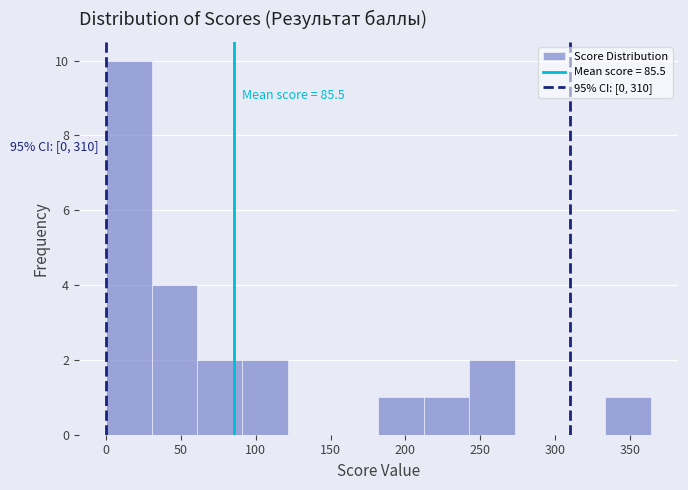

Over which range of the x-axis is the bar tallest?

0 to 30